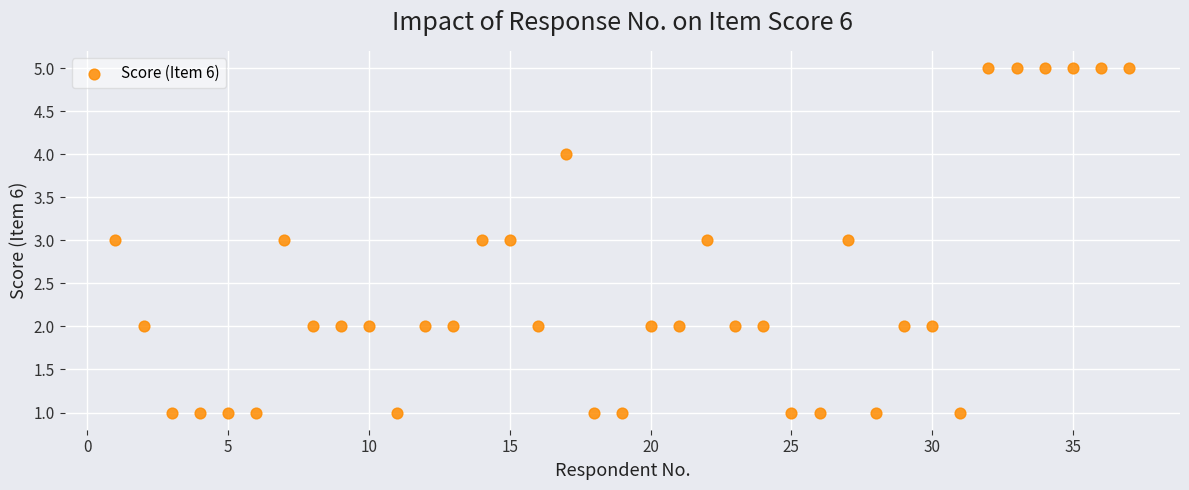

What is the range of X values (max minus min)?

36